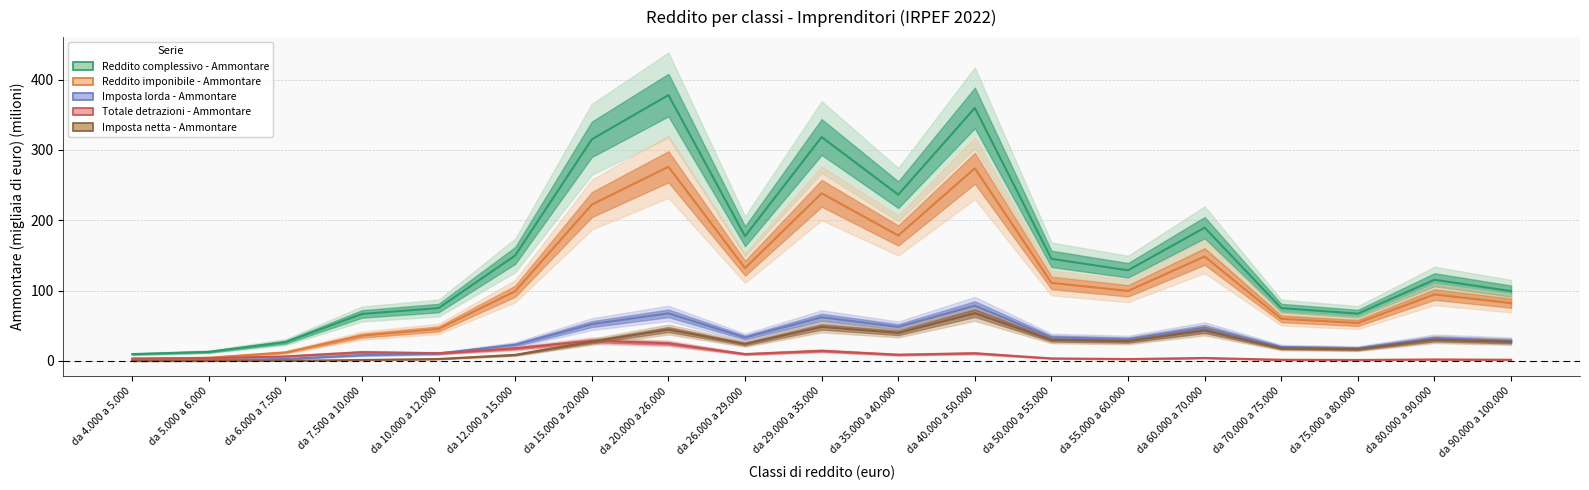

List the labels in order of Reddito complessivo - Ammontare value, smallest first.

da 4.000 a 5.000, da 5.000 a 6.000, da 6.000 a 7.500, da 7.500 a 10.000, da 75.000 a 80.000, da 10.000 a 12.000, da 70.000 a 75.000, da 90.000 a 100.000, da 80.000 a 90.000, da 55.000 a 60.000, da 50.000 a 55.000, da 12.000 a 15.000, da 26.000 a 29.000, da 60.000 a 70.000, da 35.000 a 40.000, da 15.000 a 20.000, da 29.000 a 35.000, da 40.000 a 50.000, da 20.000 a 26.000